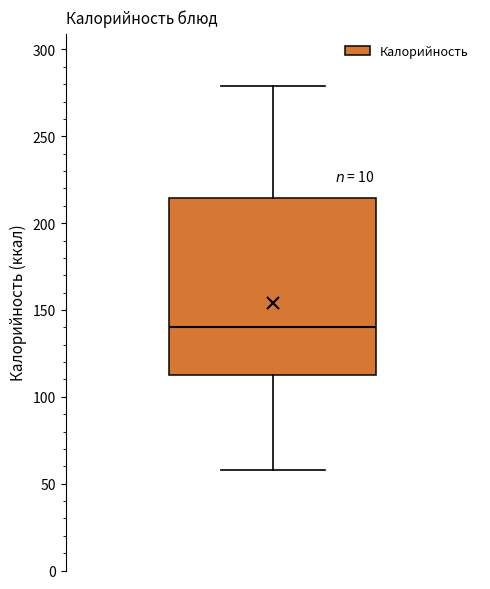

Where is the lower edge of the box on the y-axis? The values are not printed on the chart, so give them approximately, as read against the axis.

115